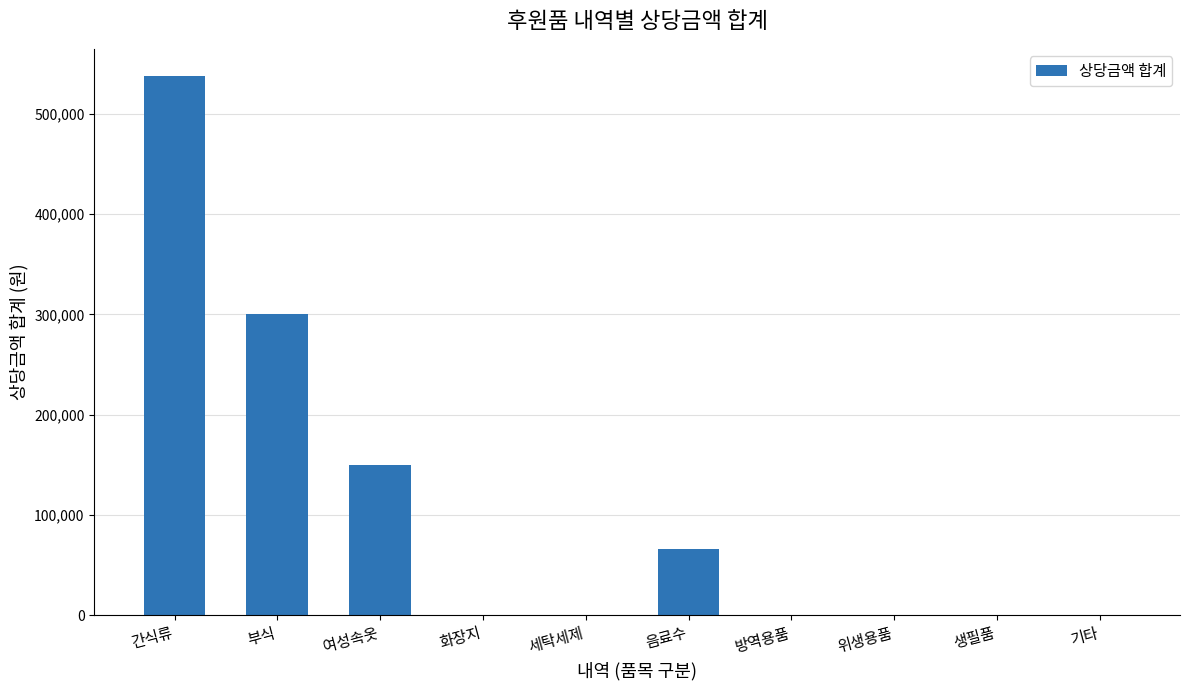

At which category does the chart reach its peak across all series?

간식류